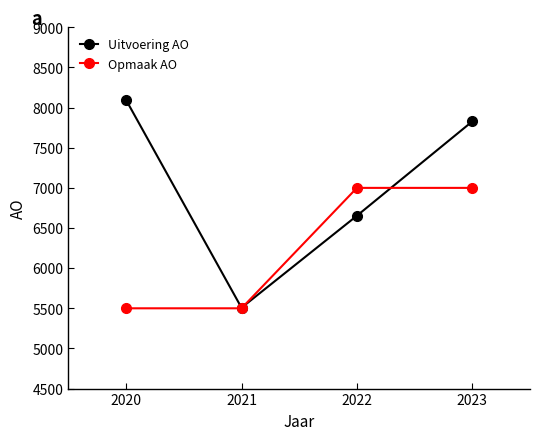

What is the difference between the highest and lowest values at 2021?

7